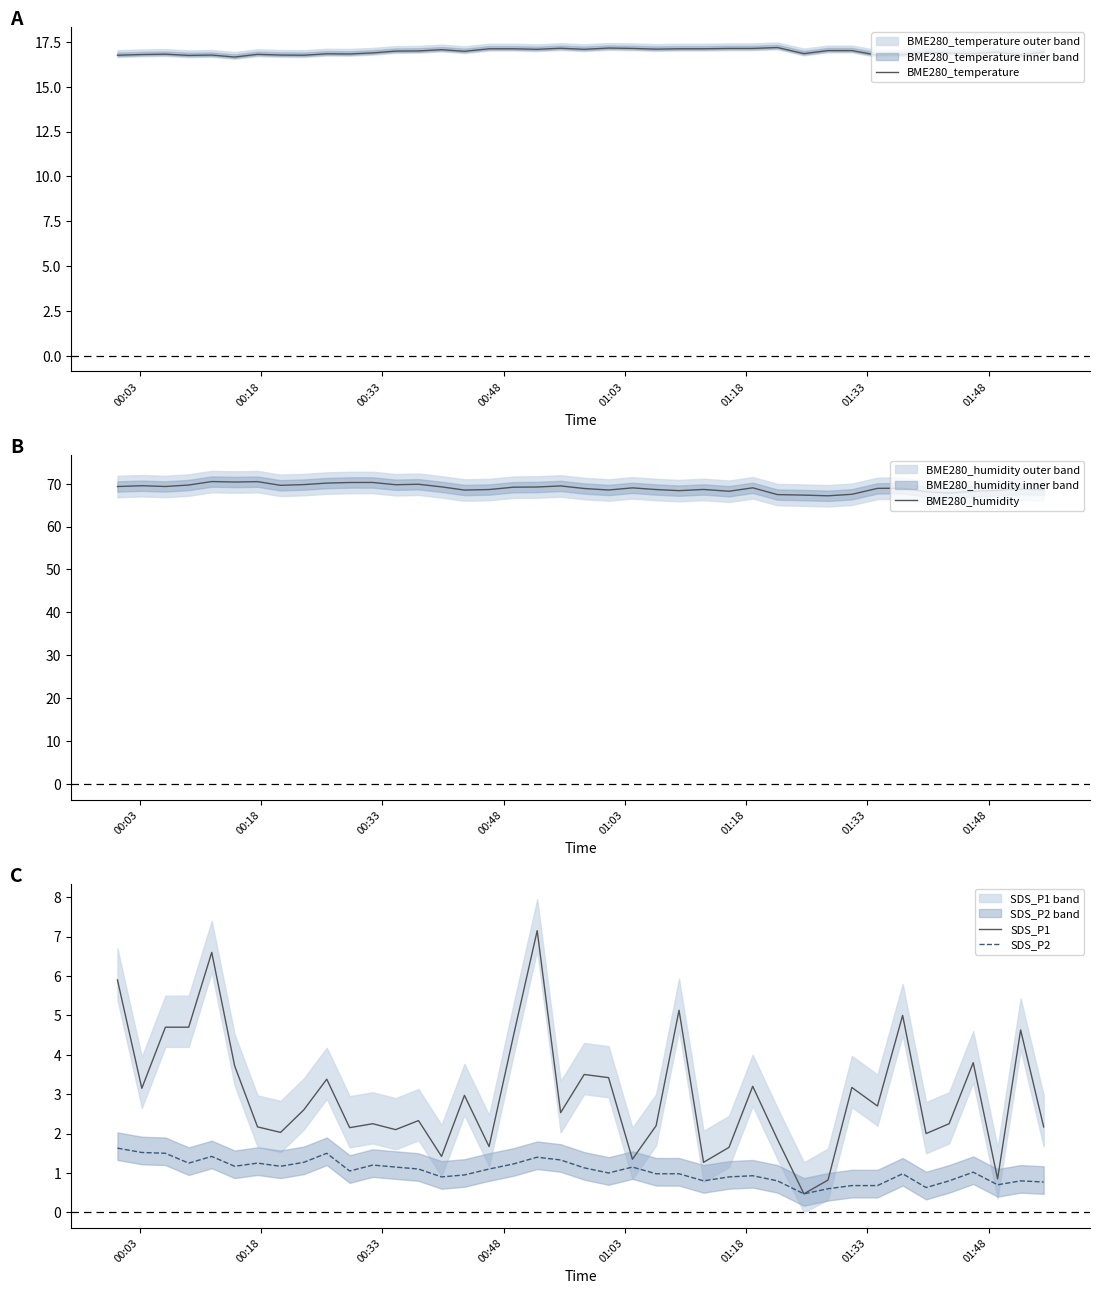

List the series in order of their peak value, lowest first.

SDS_P2, SDS_P1, BME280_temperature, BME280_humidity